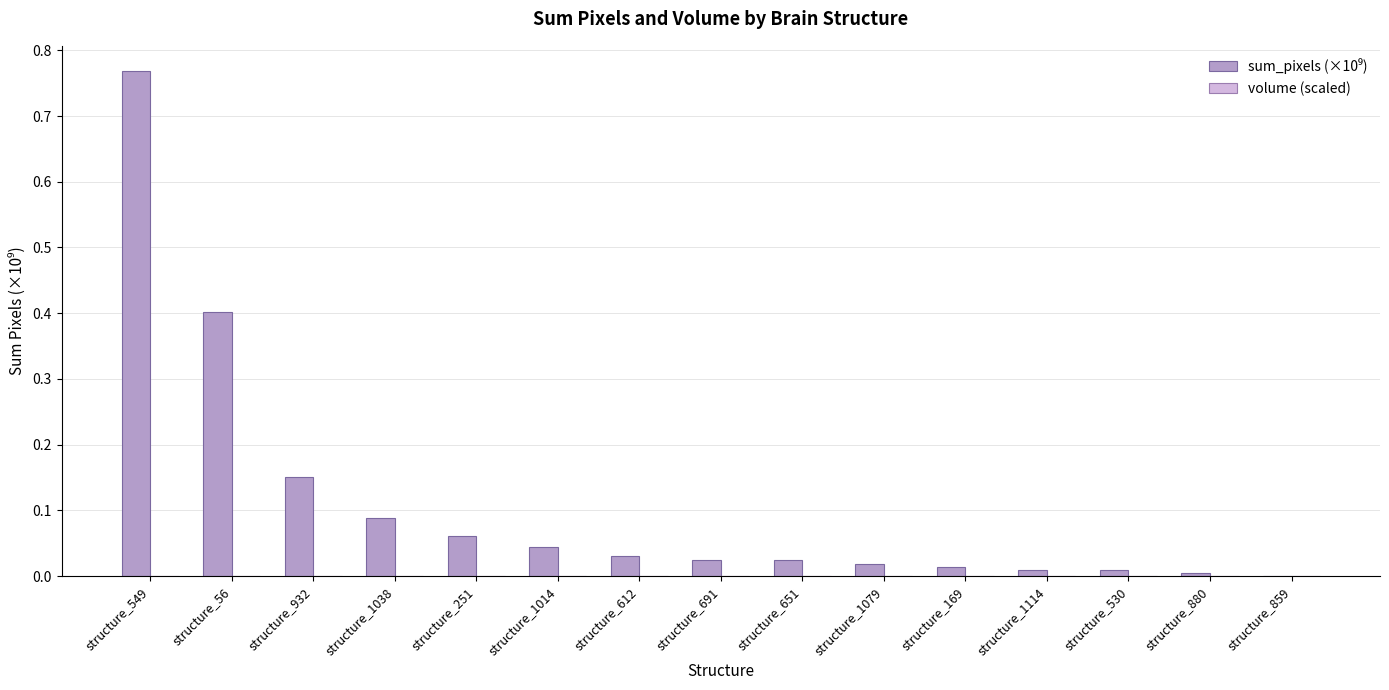

At which category is the sum across all series the highest?

structure_549